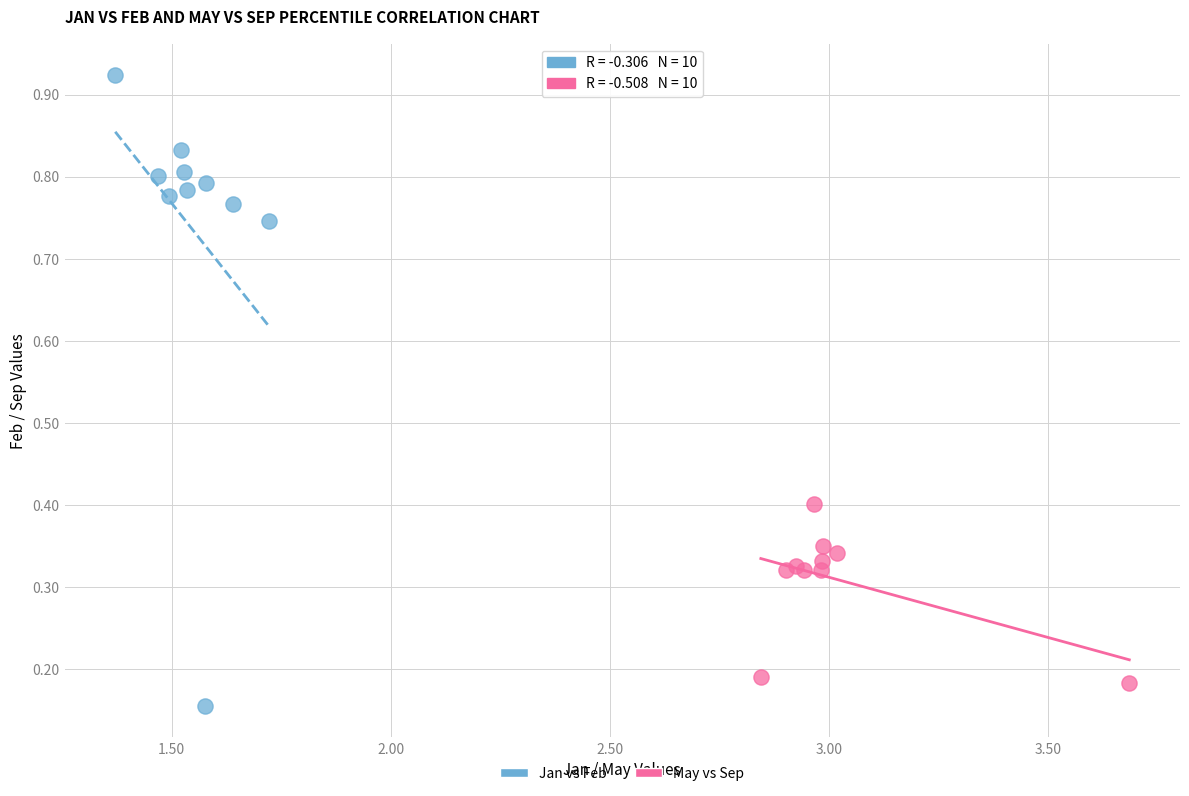

Which series contains the highest Y value?

Jan vs Feb